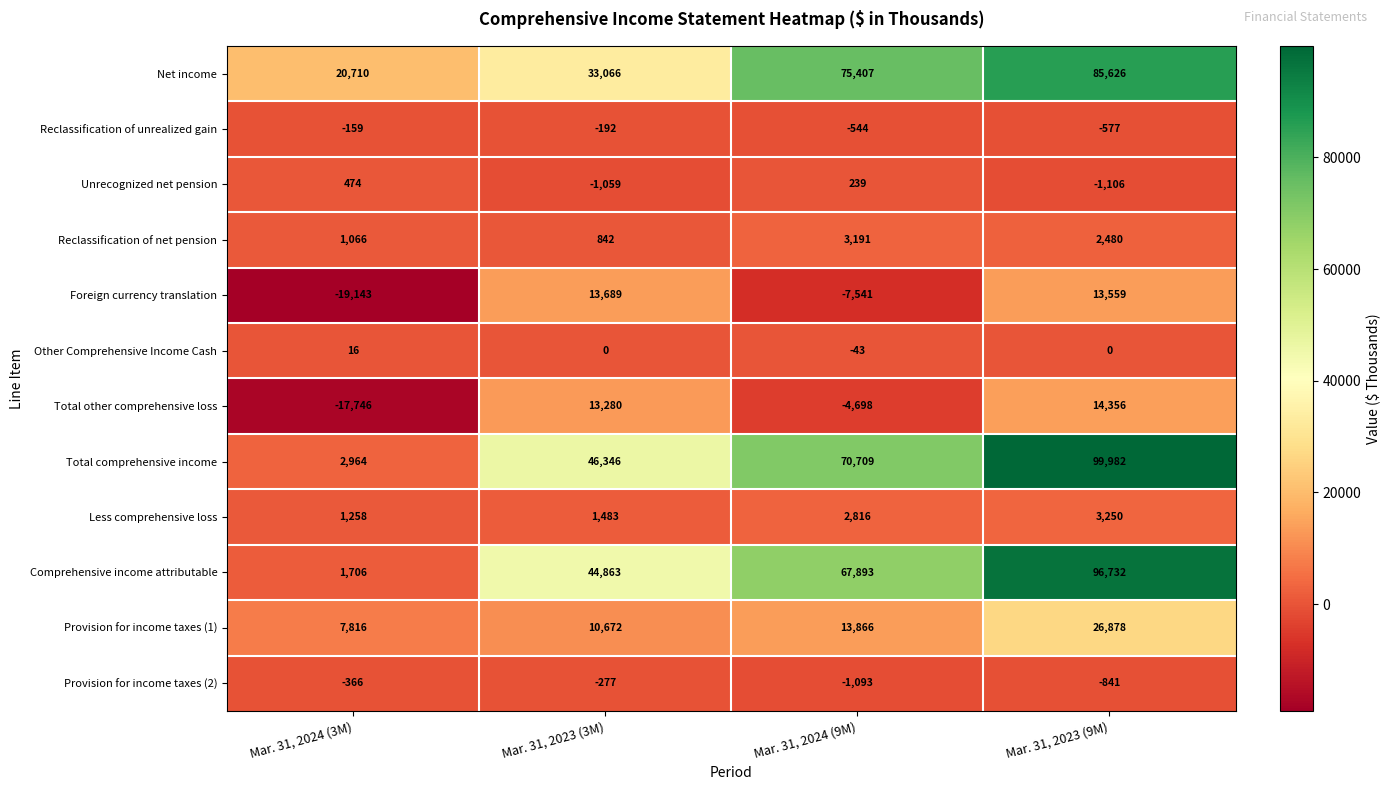

How many series are shown in this chart?

12